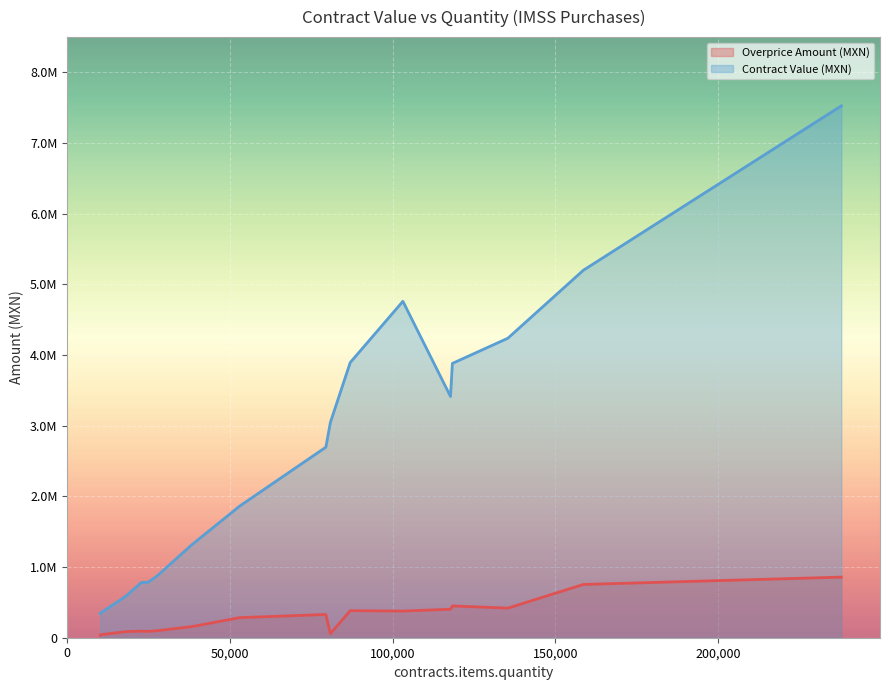

The contracts.items.unit.value.amountOverpriceMxIMSS series shows 1366572.6 at 237863. True or false?

False